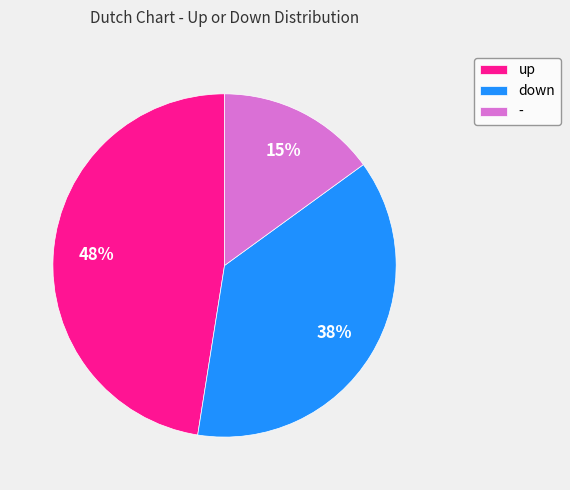

Rank the categories by value from highest to lowest.

up, down, -